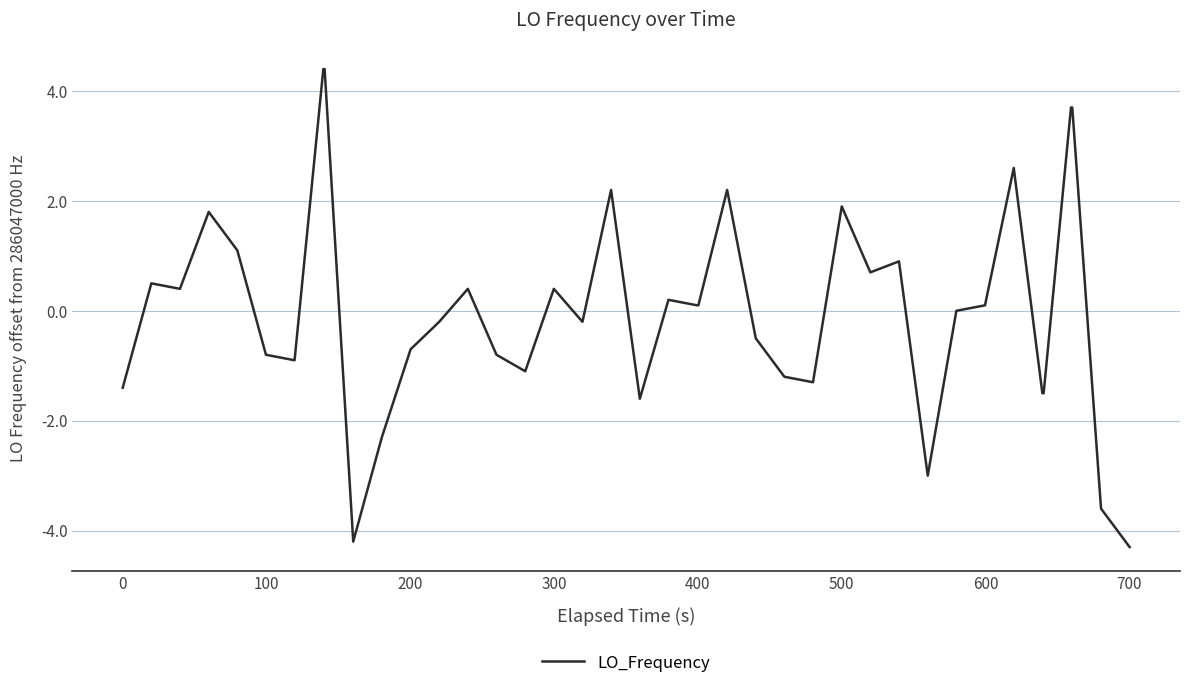

True or false: there are more than 1 points higher than both neighbors.

True